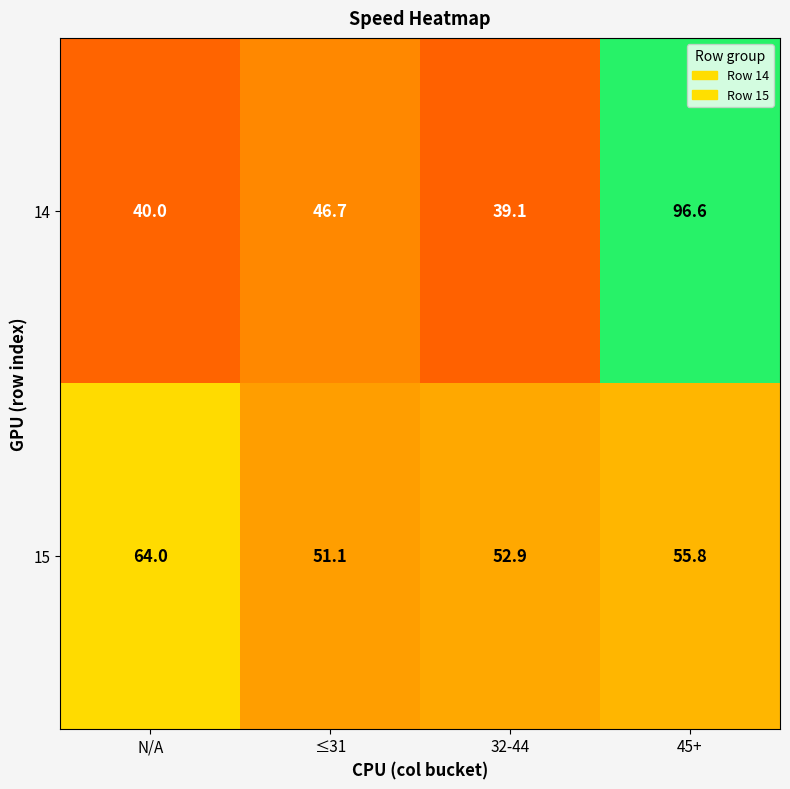

What is the sum of the 14 values at N/A and ≤31?

86.7